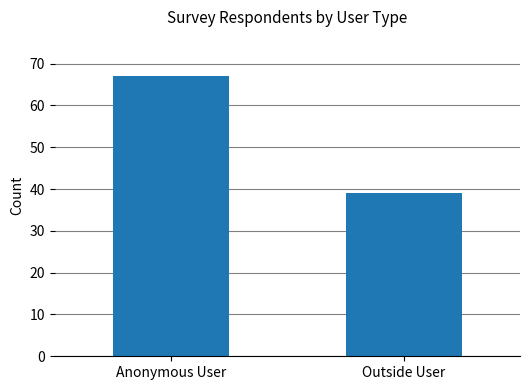

True or false: the data shows 20 at Outside User.

False